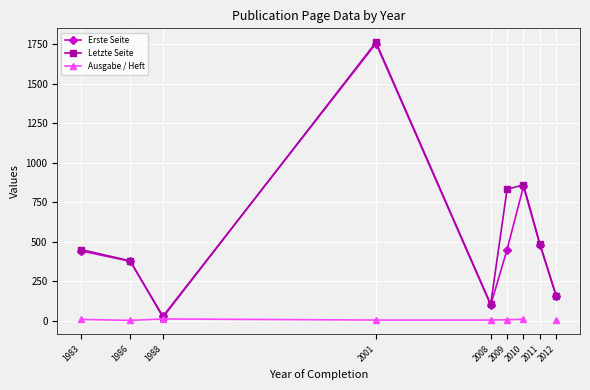

True or false: Ausgabe / Heft has more than 1 interior local peaks.

False